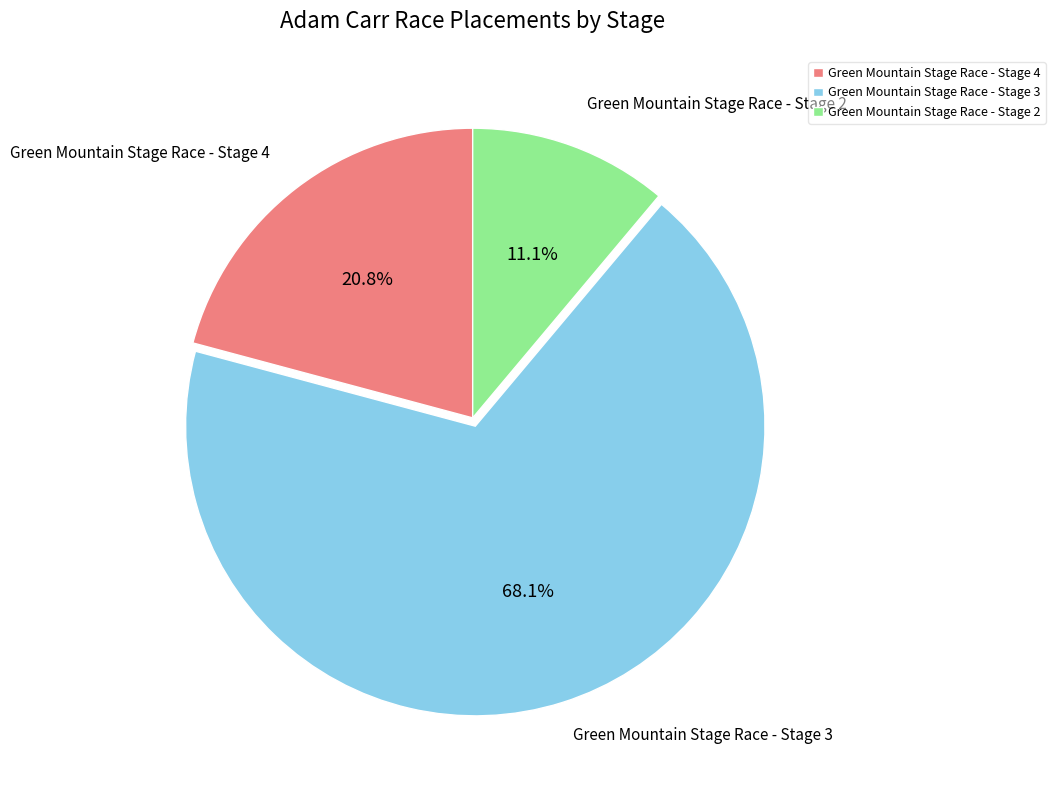

How many segments does this pie chart have?

3